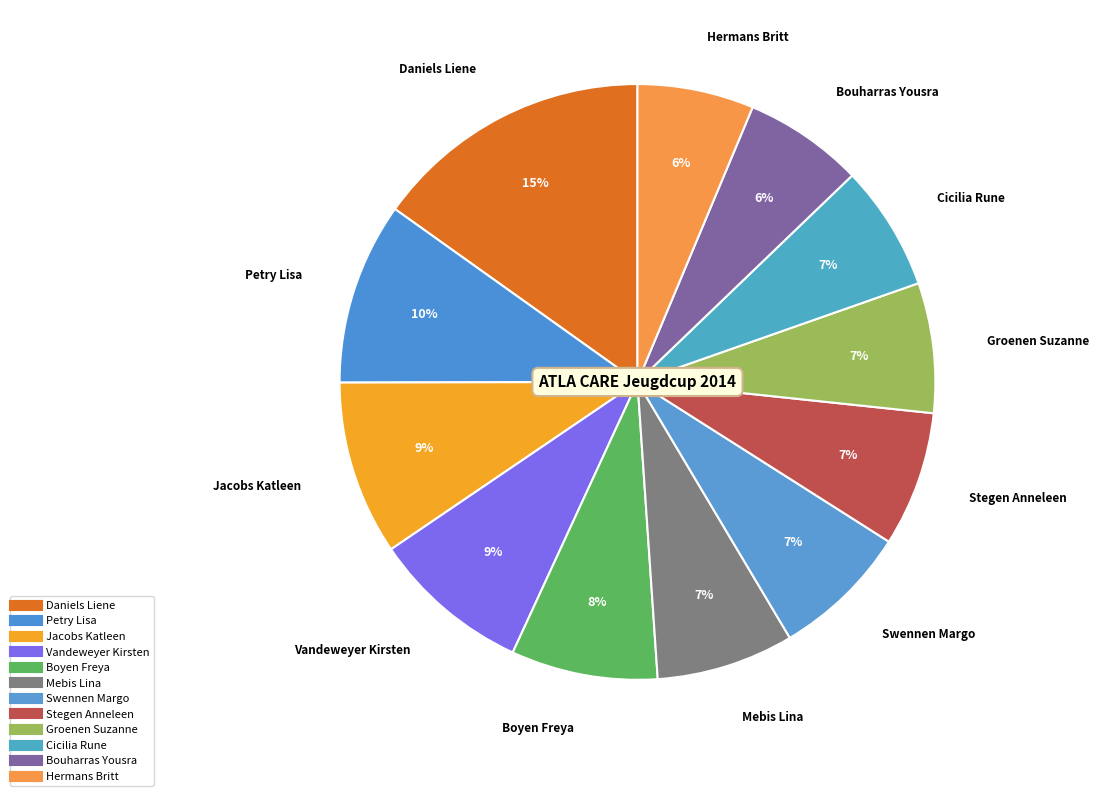

Rank the categories by value from highest to lowest.

Daniels Liene, Petry Lisa, Jacobs Katleen, Vandeweyer Kirsten, Boyen Freya, Mebis Lina, Swennen Margo, Stegen Anneleen, Groenen Suzanne, Cicilia Rune, Bouharras Yousra, Hermans Britt